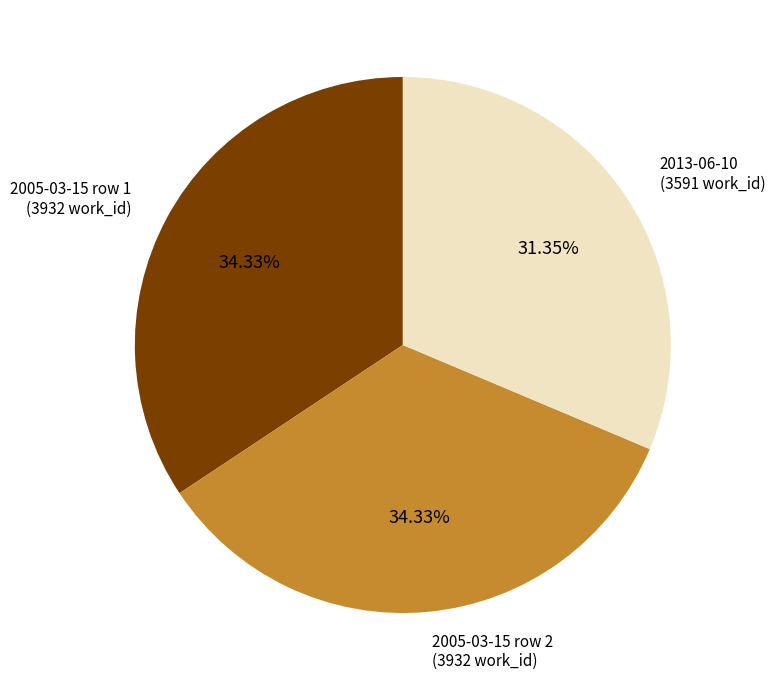

Is there a majority slice in this chart?

No